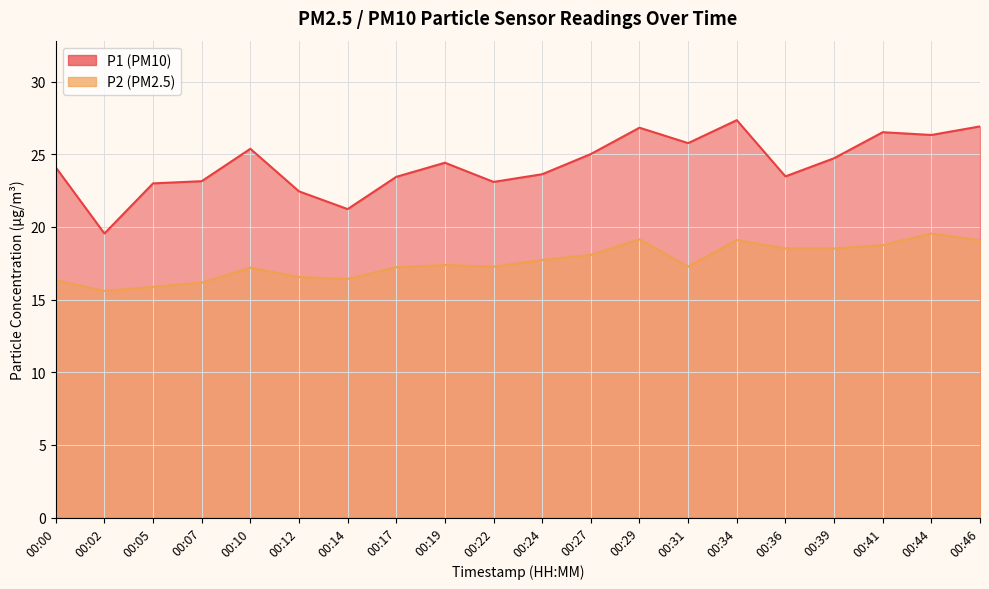

At which category is the sum across all series the highest?

00:34